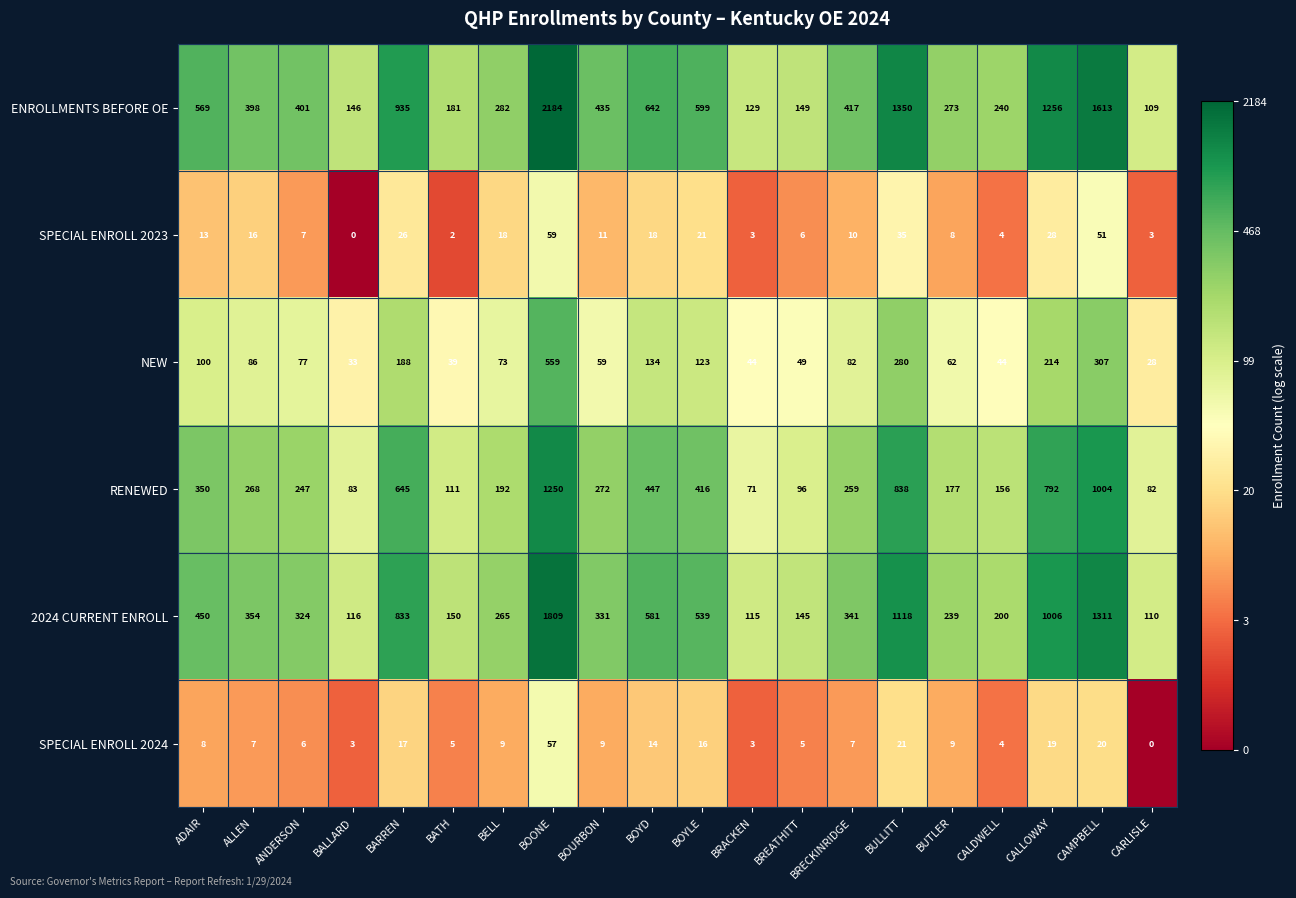

What is the total value across all series at BOYLE?

1714